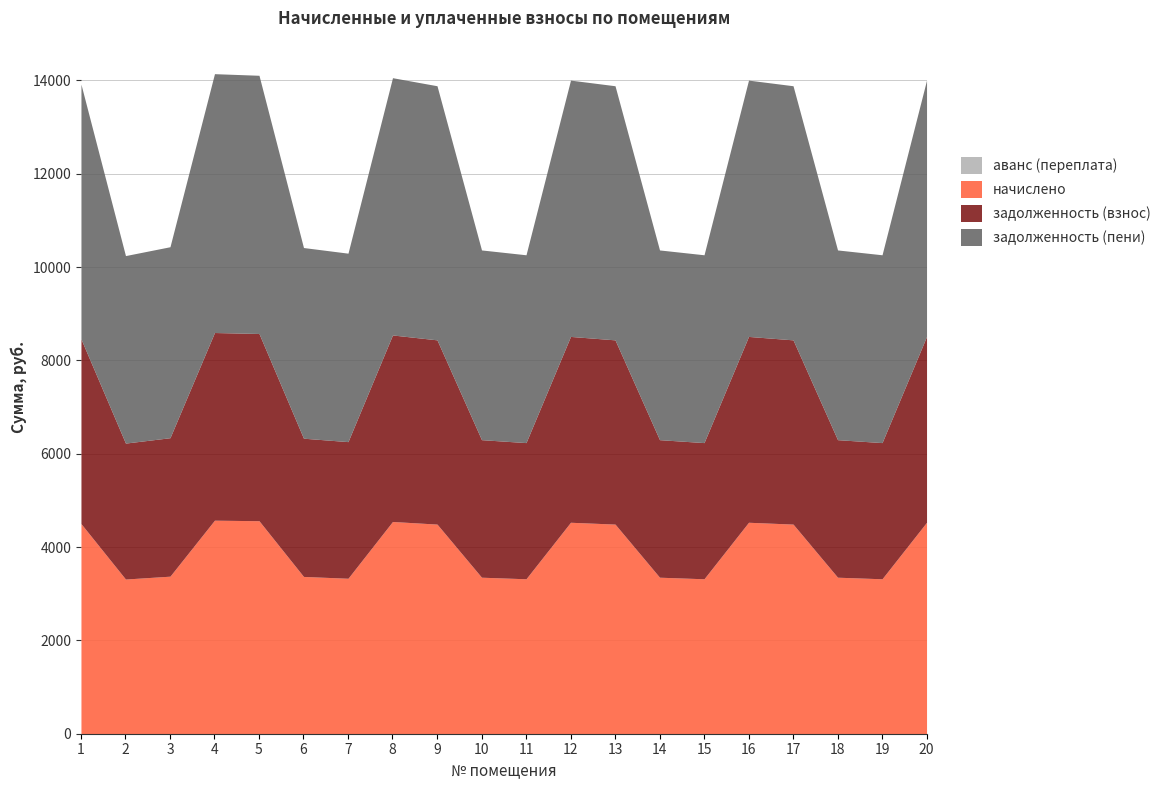

True or false: аванс (переплата) and задолженность (пени) cross at least once.

False